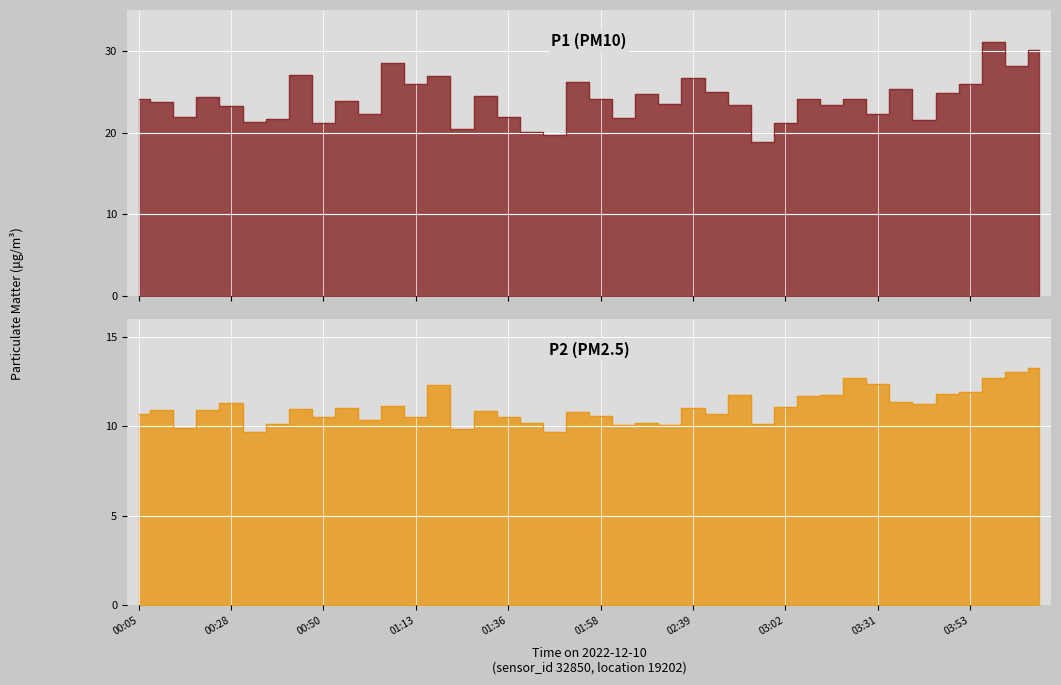

At which category is the sum across all series the highest?

03:59